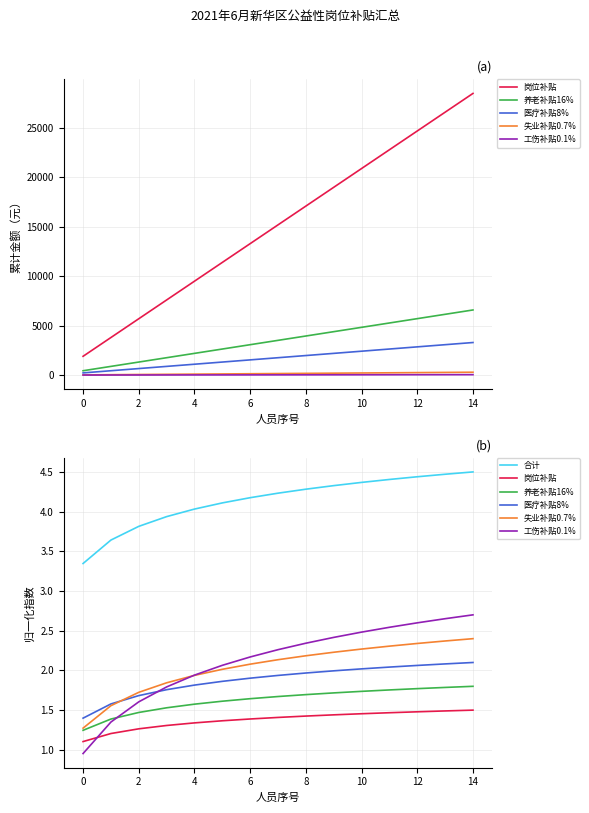

What is the difference between the 医疗补贴8% values at 11 and 4?

0.3